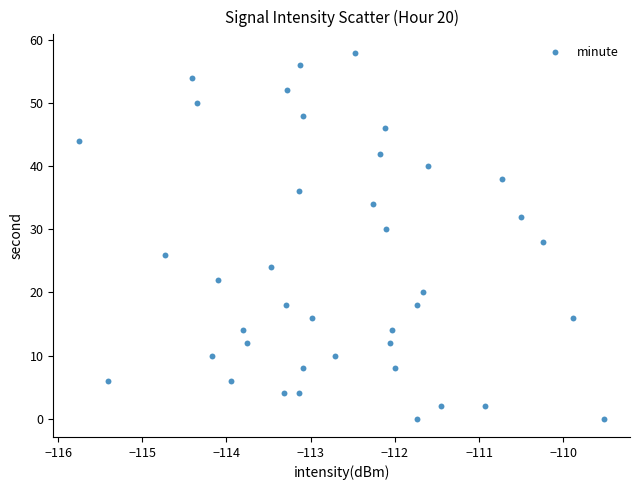

What is the range of Y values (max minus min)?

58